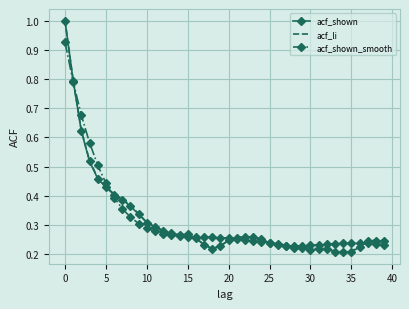

What is the maximum value for acf_li?

1.0